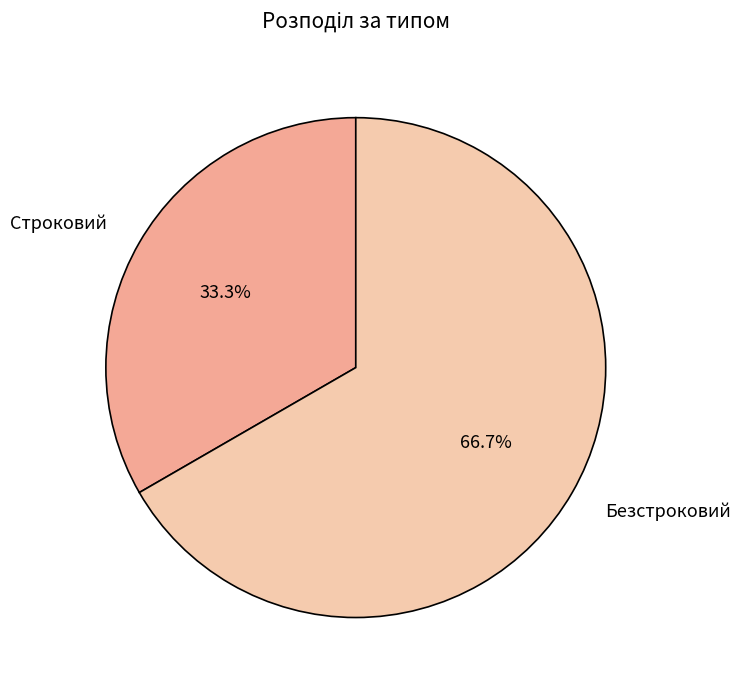

Rank the categories by value from highest to lowest.

Безстроковий, Строковий